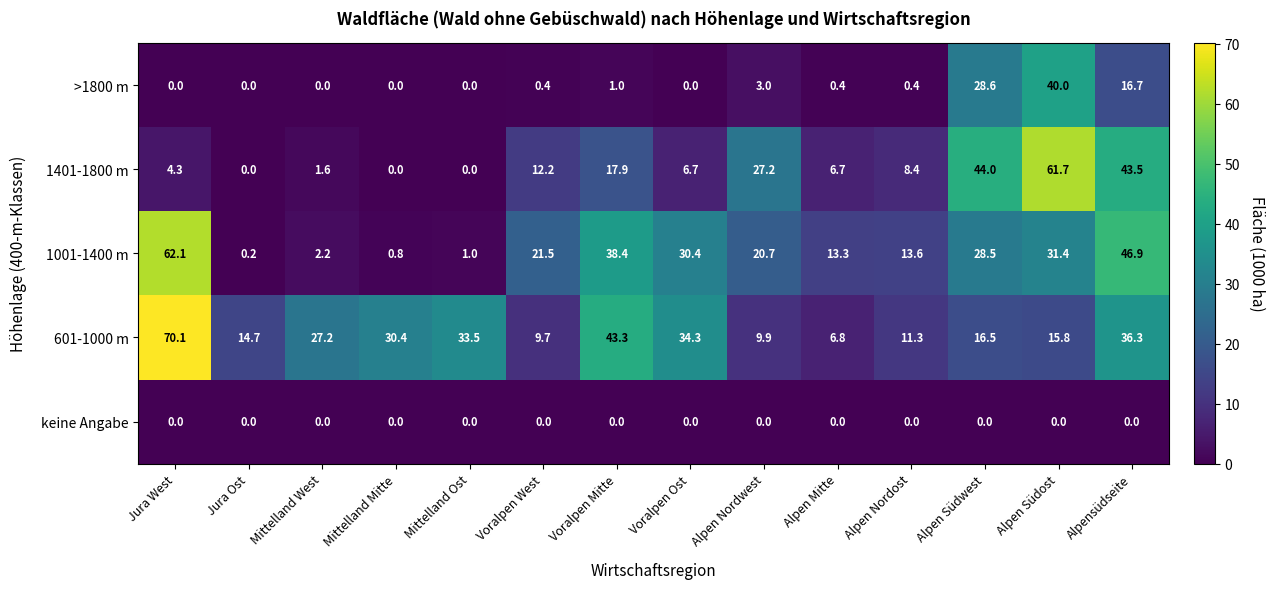

True or false: 1401-1800 m has a value of 1.6 at Mittelland West.

True